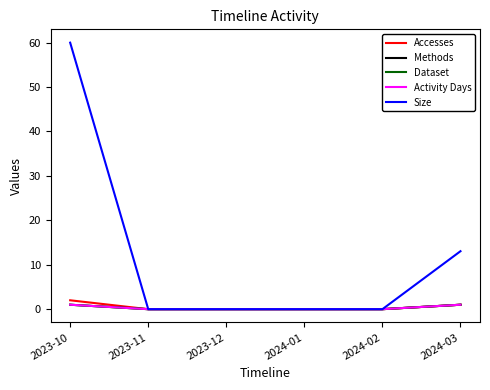

What is the greatest value displayed?

60.0